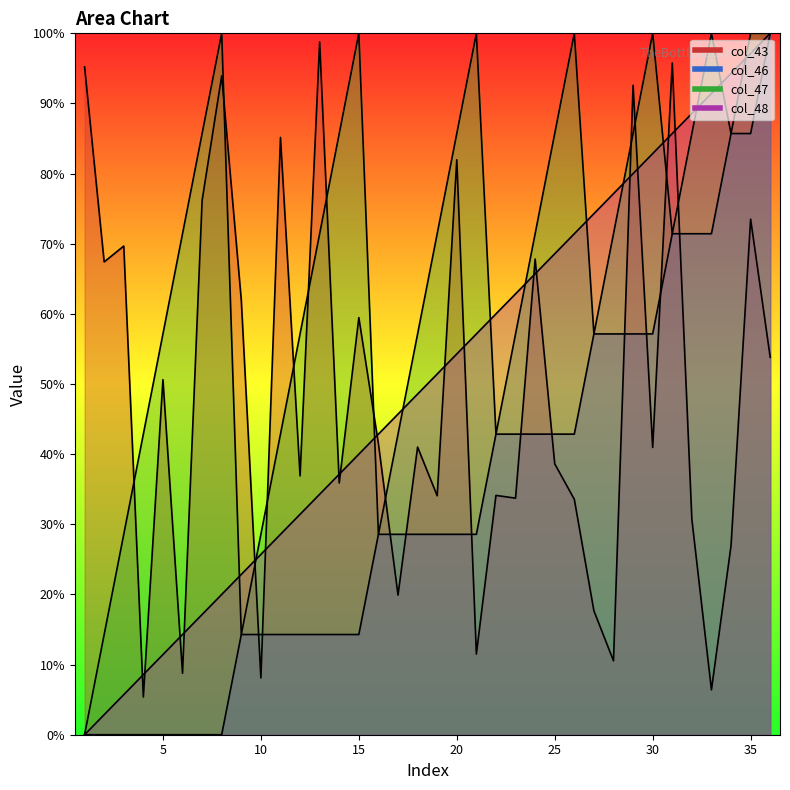

Where is col_48 nearest to the value 0?

1